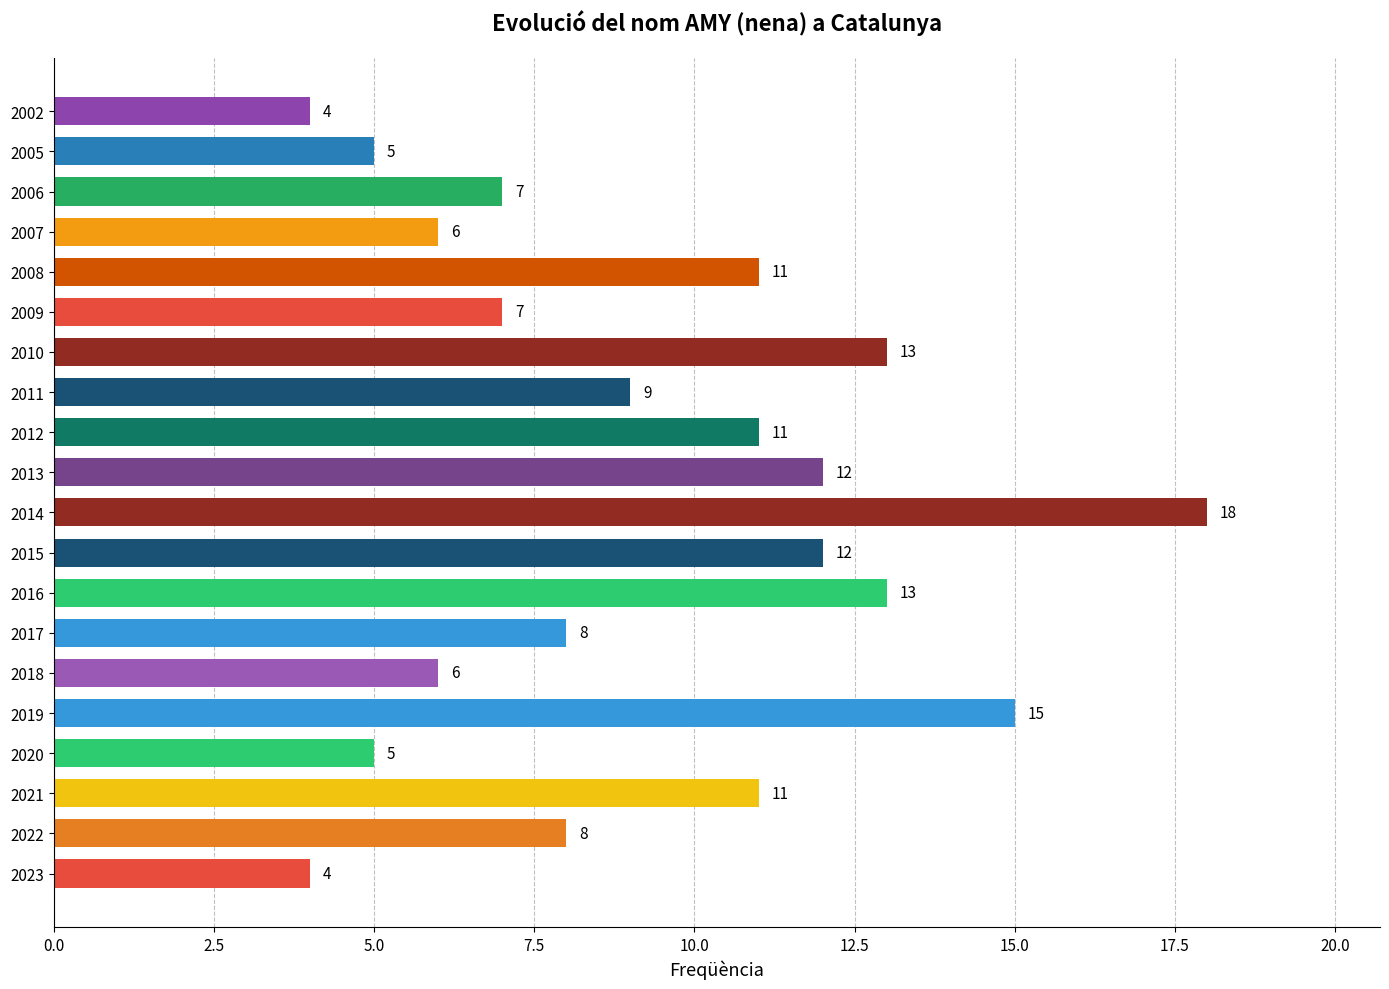

What is the ratio of the value at 2023 to the value at 2018?

0.7